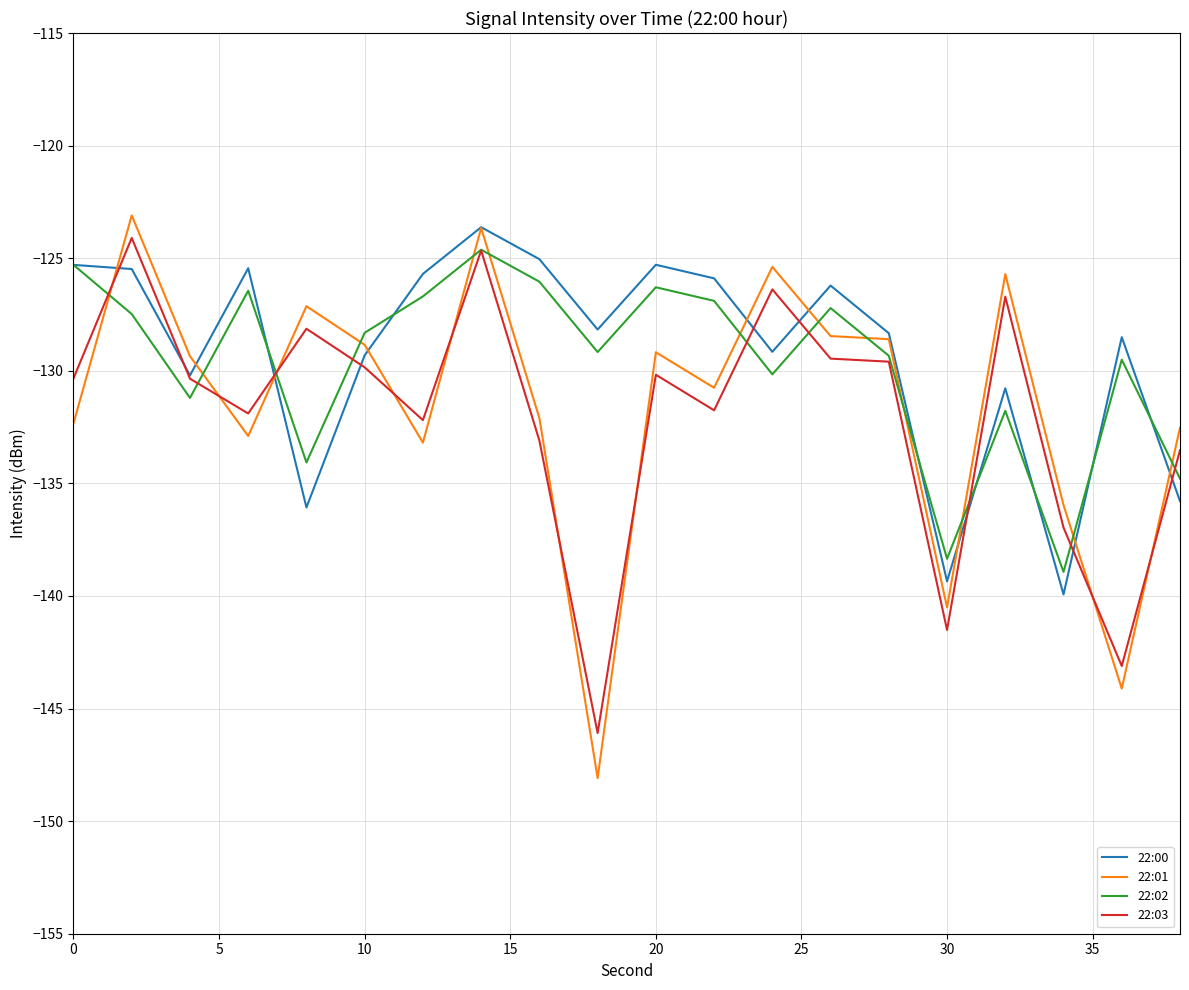

True or false: 22:01 and 22:02 intersect in this chart.

True